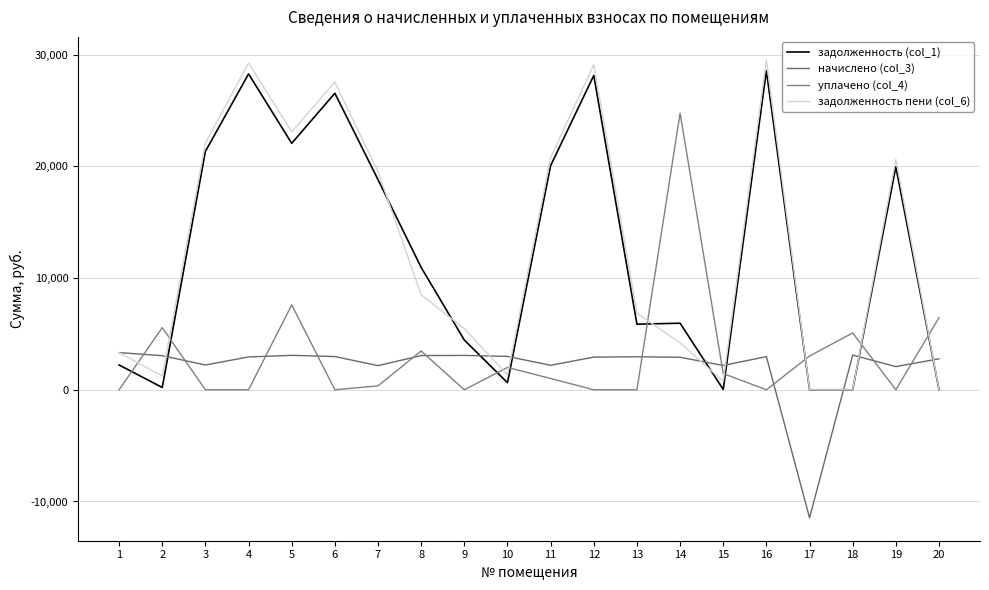

Rank the series by their maximum value, from lowest to highest.

начислено (col_3), уплачено (col_4), задолженность (col_1), задолженность пени (col_6)